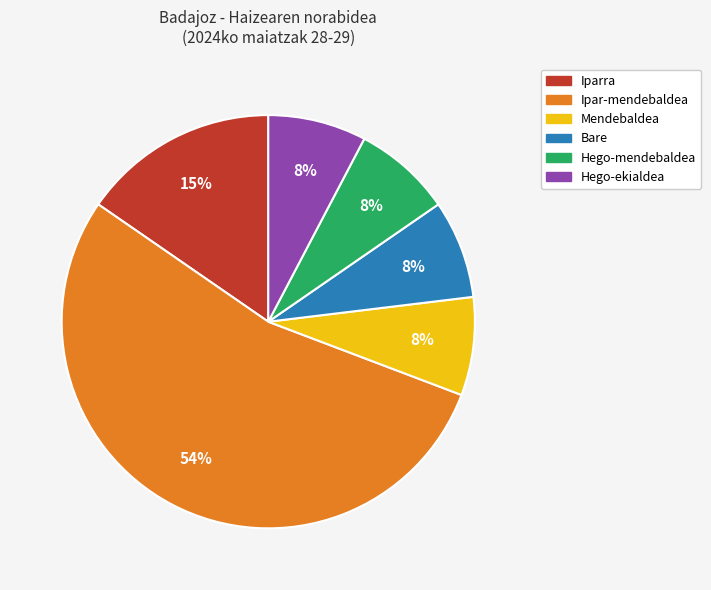

How many segments does this pie chart have?

6